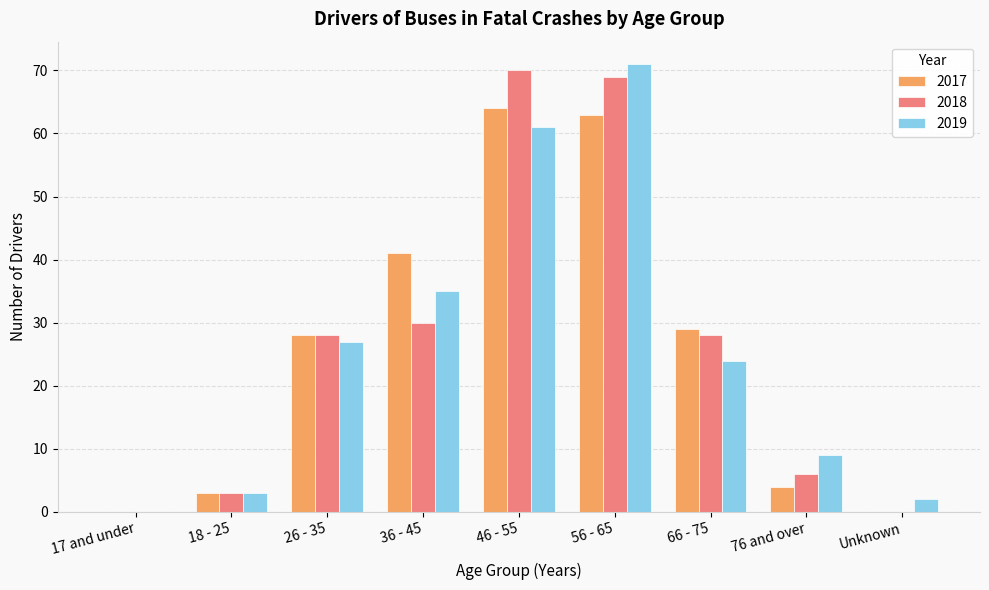

How many distinct data groups are displayed?

3